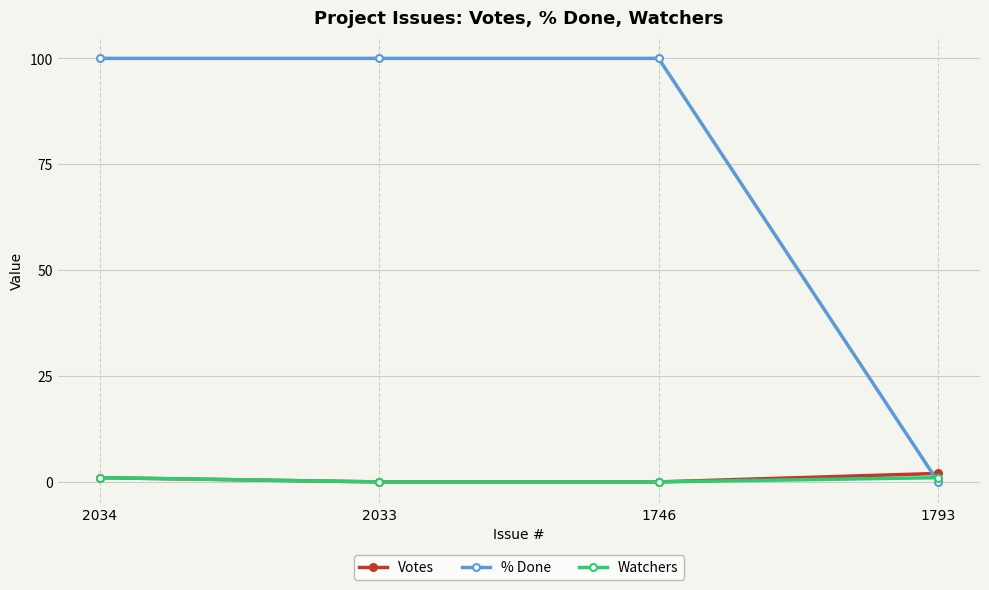

True or false: Votes has more than 2 points higher than both neighbors.

False